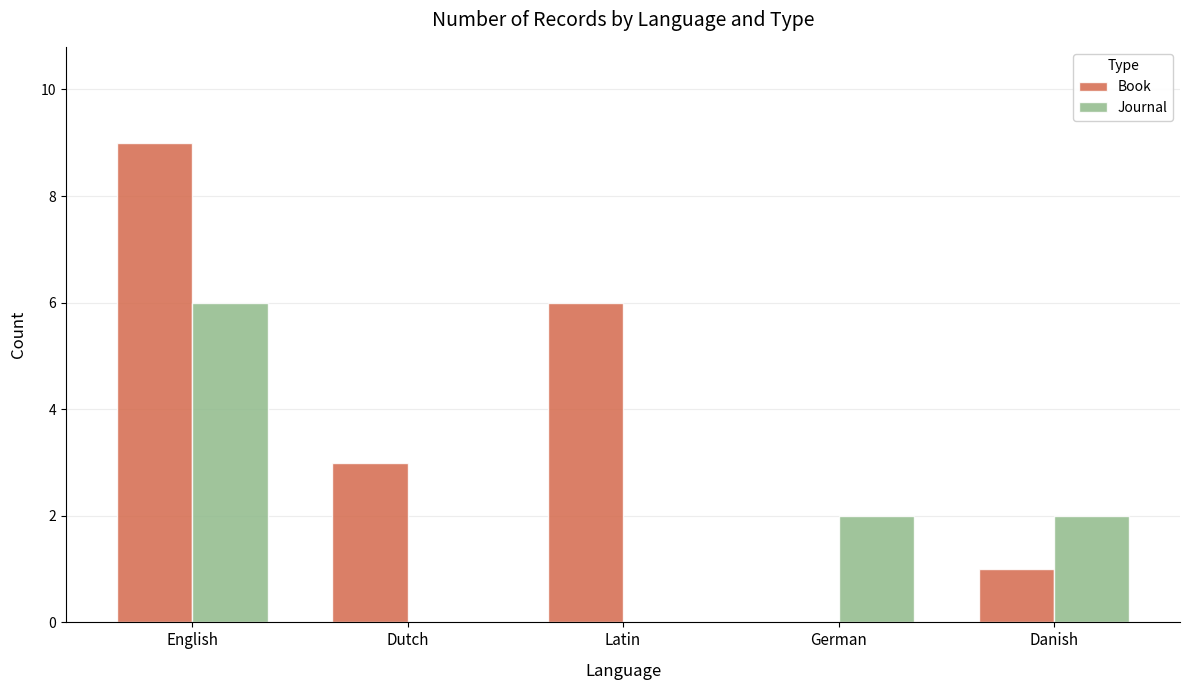

What is the highest value of the Book series?

9